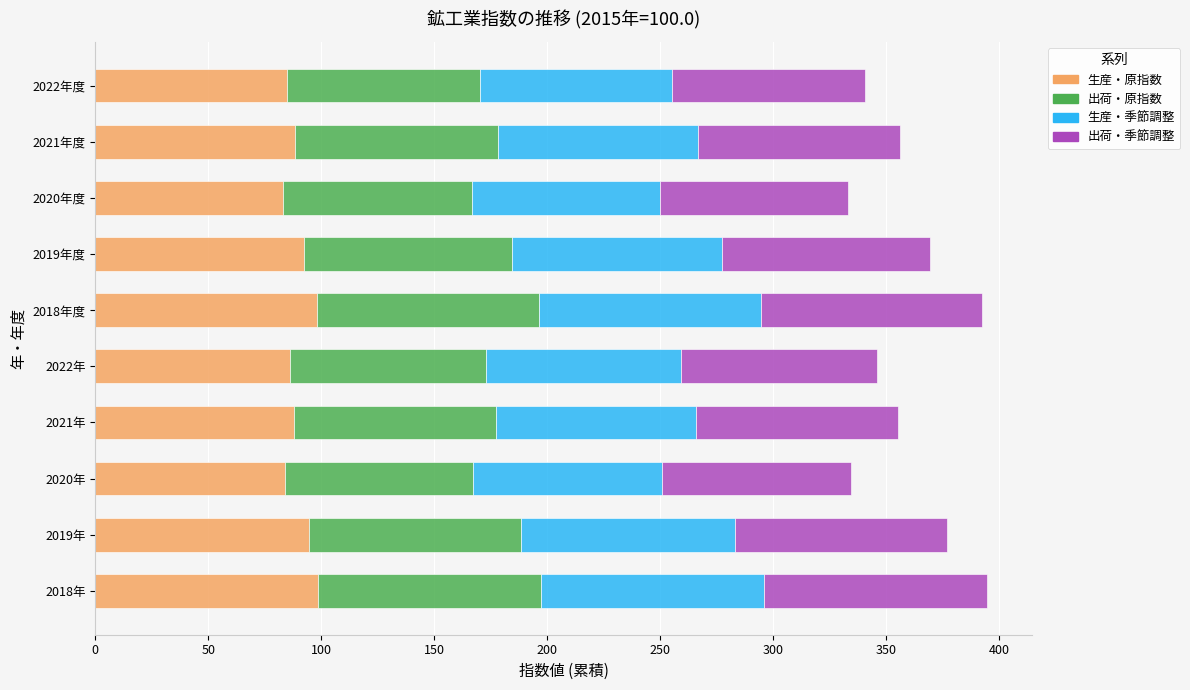

True or false: 生産・原指数 has a value of 159.2 at 2018年度.

False